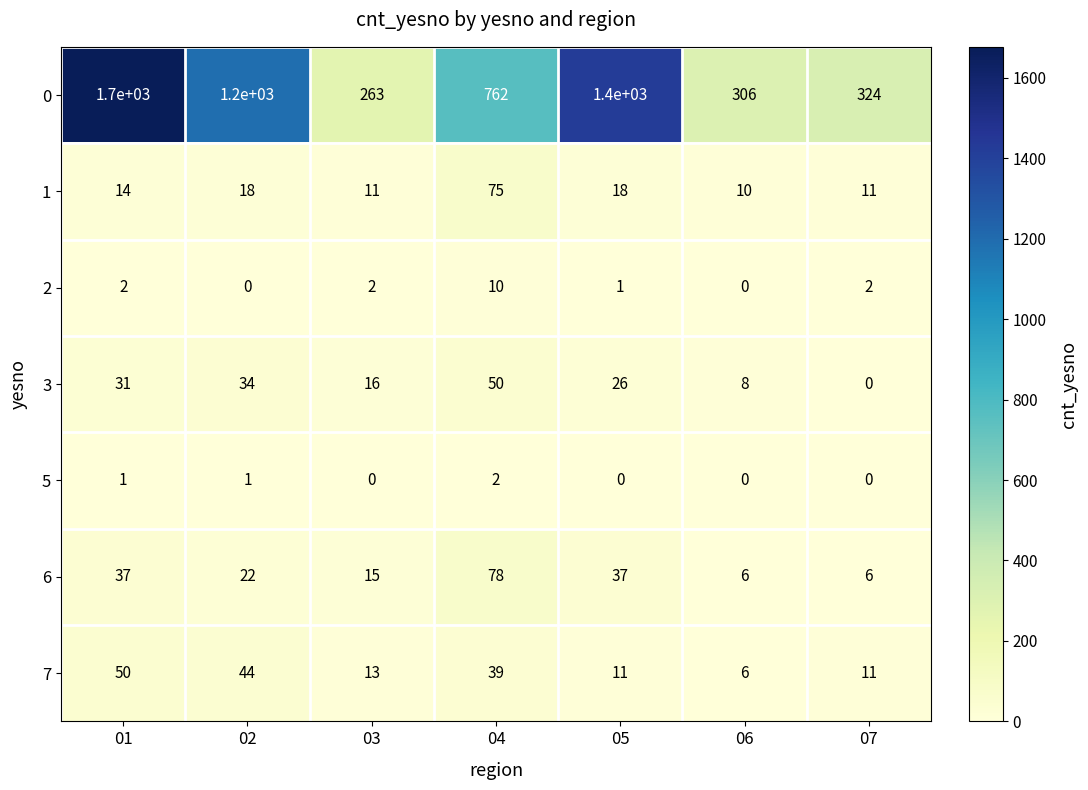

How many 5 values are between 0 and 1?

6